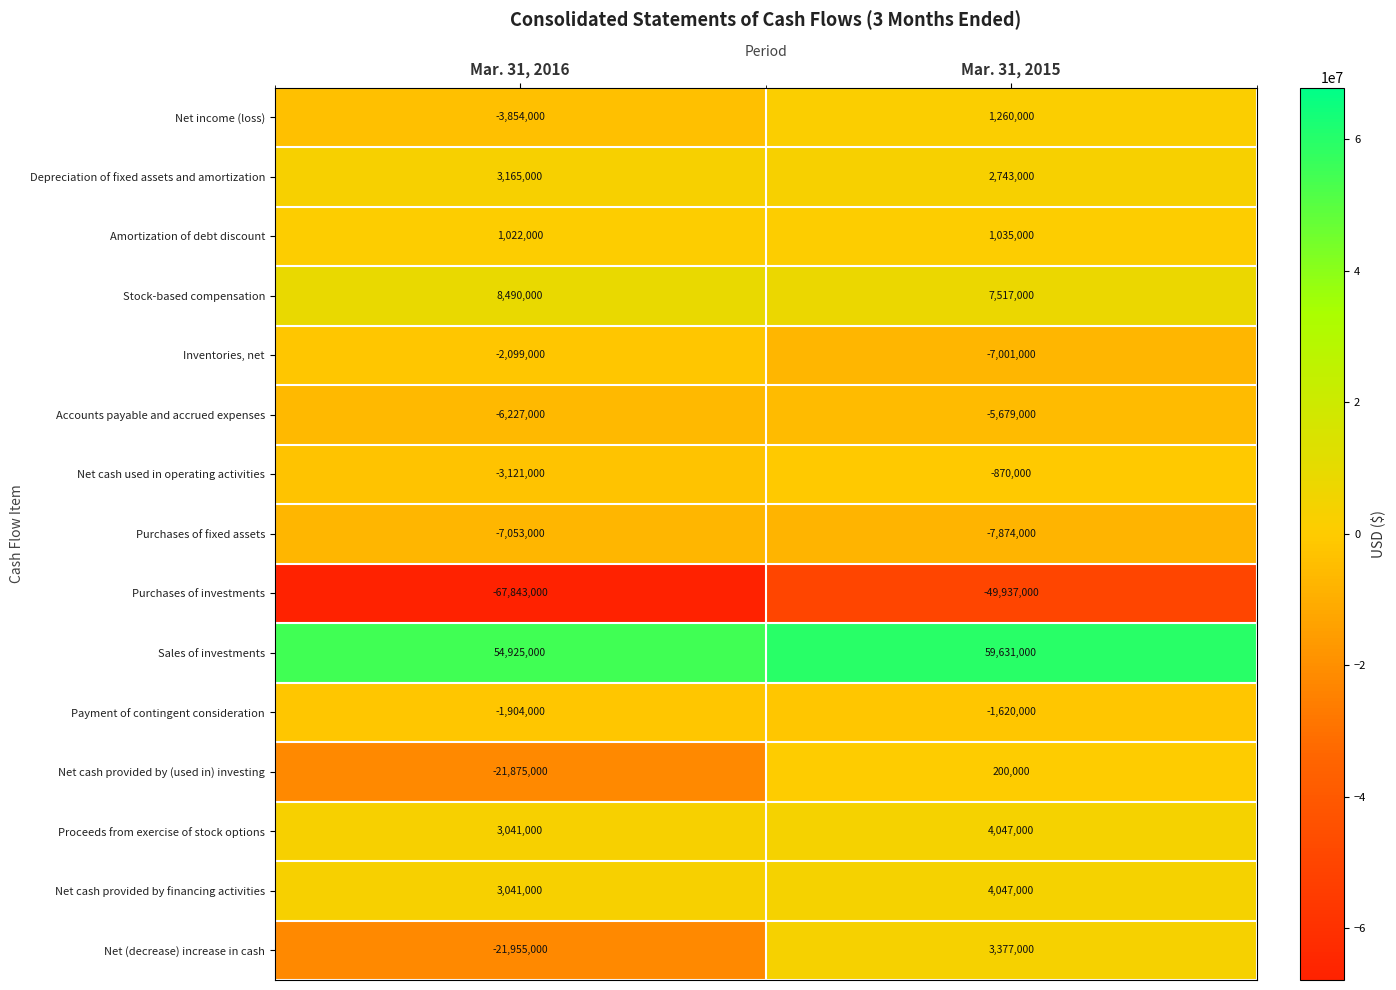

Read the Proceeds from exercise of stock options value at Mar. 31, 2016, to the nearest 10.

3041000